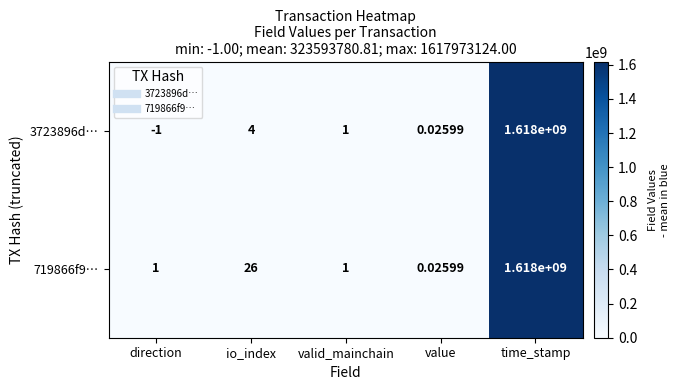

At how many categories does at least one series exceed 1414570629?

1